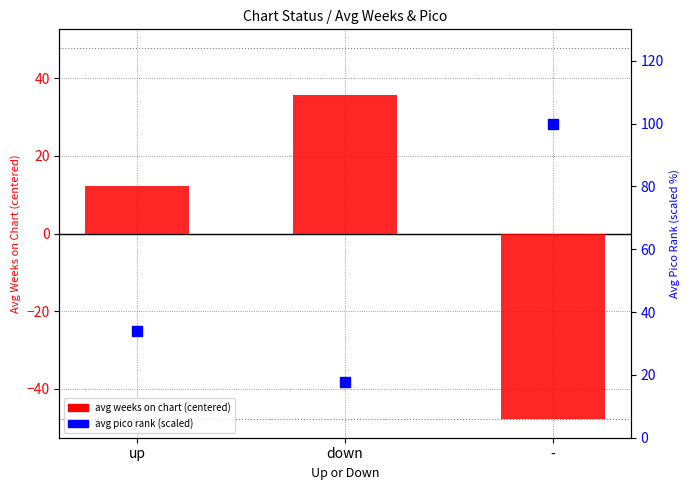

Which series contains the highest Y value?

avg pico rank (scaled)